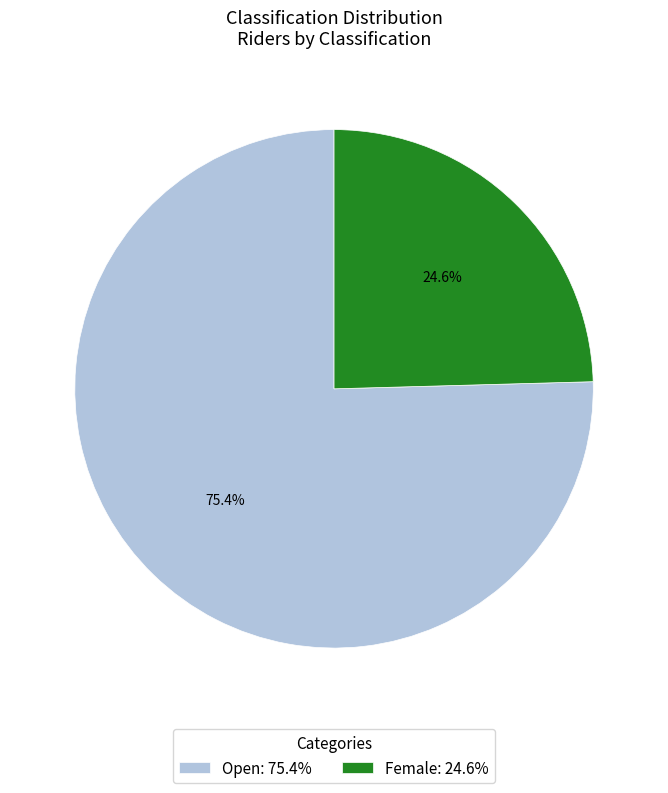

Which slice represents more than half of the pie?

Open